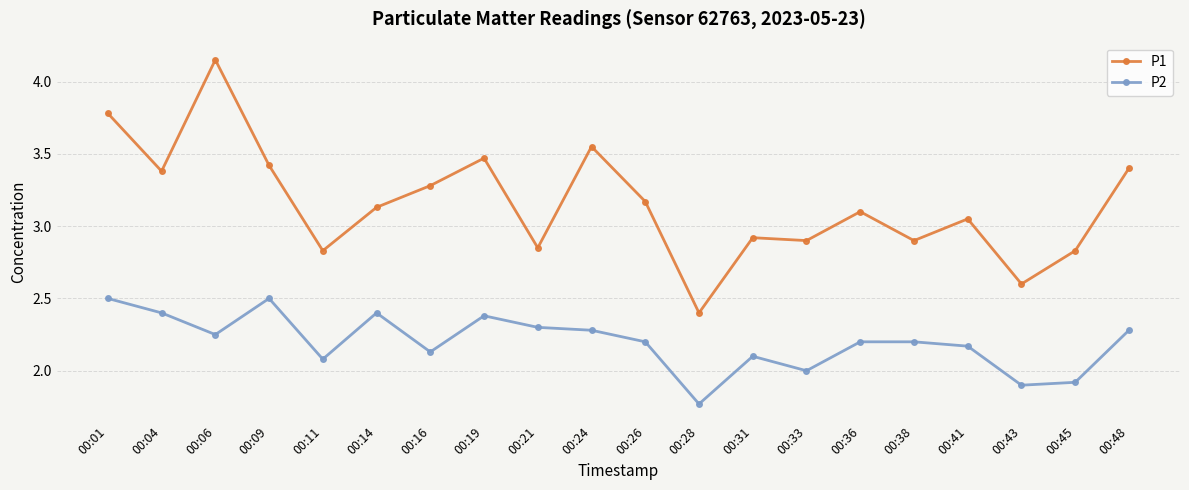

List the series in order of their overall mean, lowest first.

P2, P1